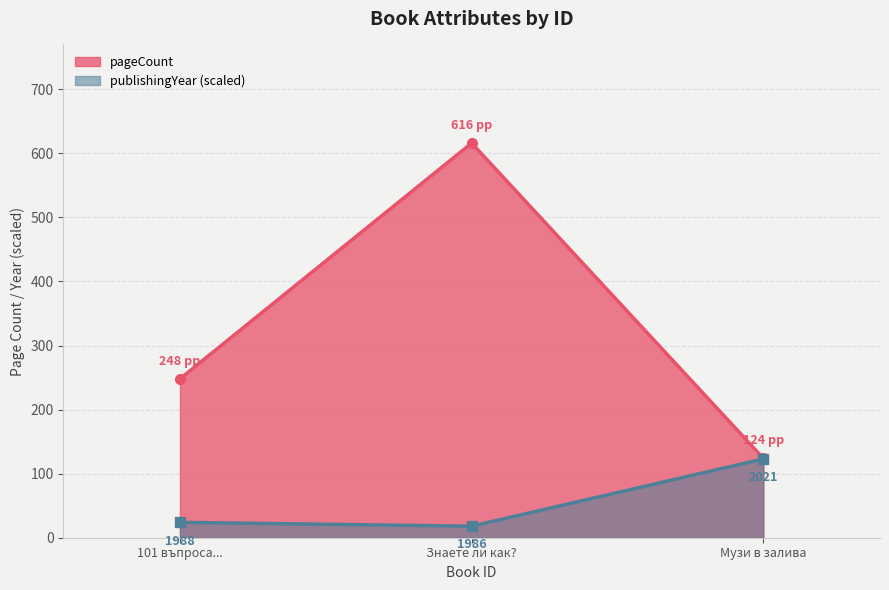

How many lines are shown in the chart?

2